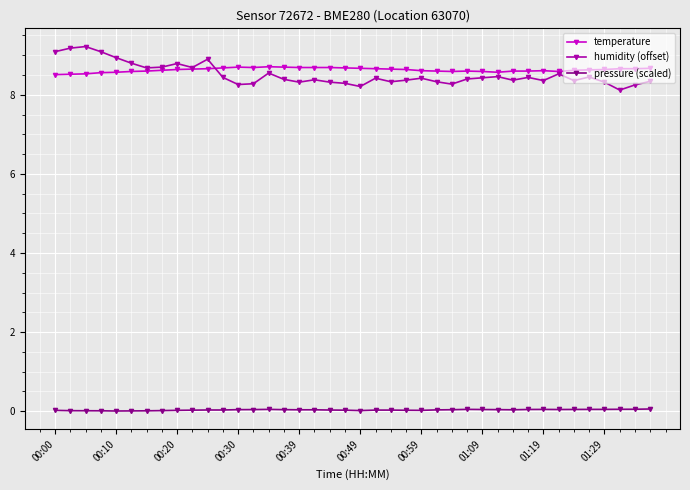

True or false: temperature and pressure (scaled) intersect in this chart.

False